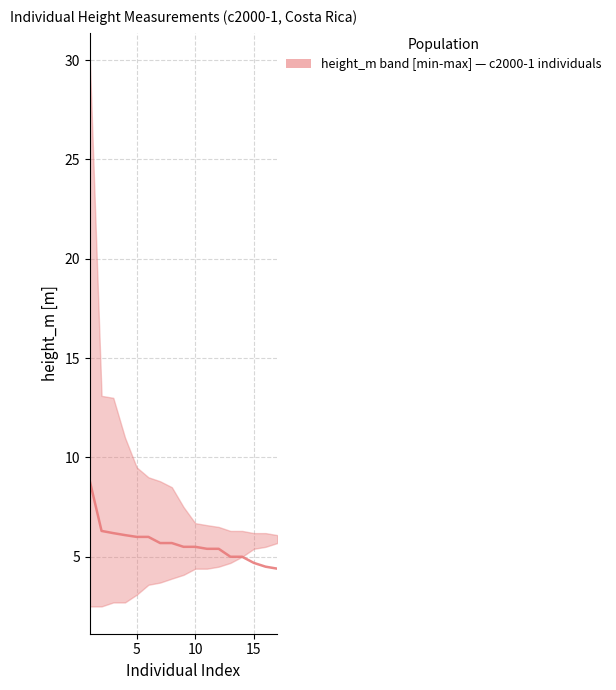

What is the value of the 4th point from the left?

6.1